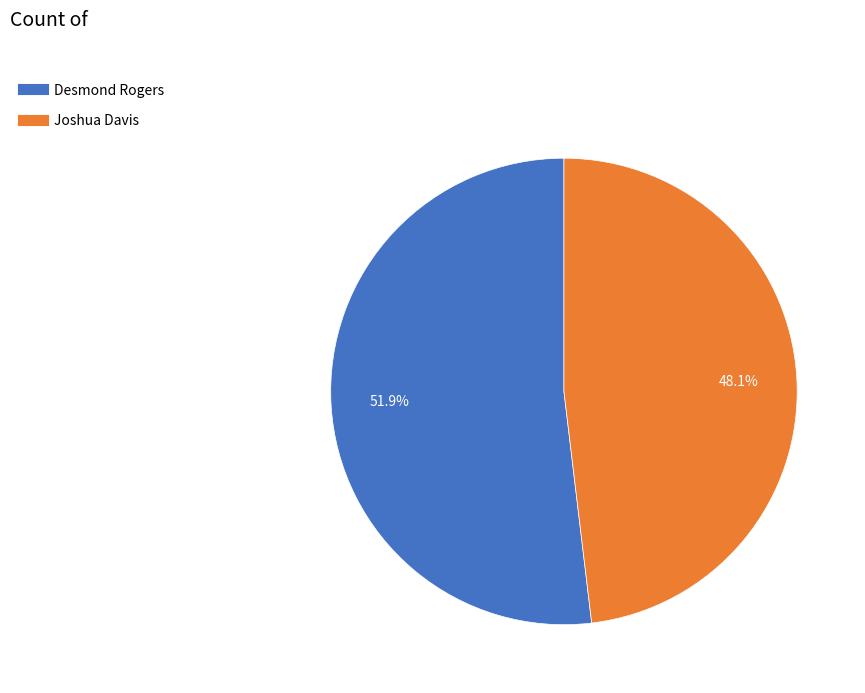

Does Desmond Rogers account for over 50% of the chart?

Yes